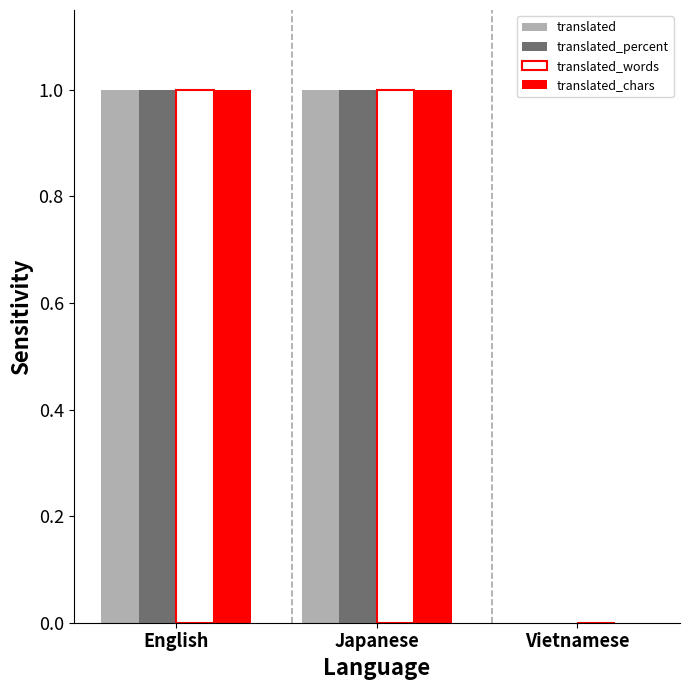

Is the value of translated at Vietnamese greater than the value of translated_words at English?

No